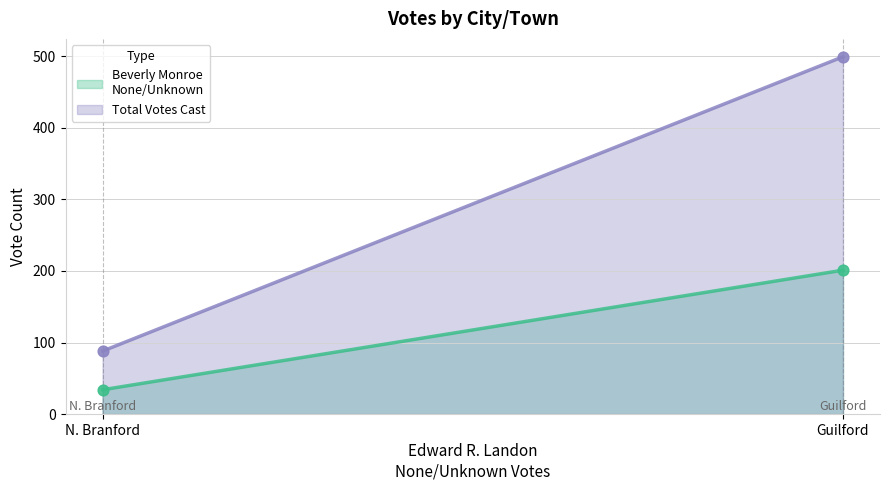

Is the value of Total Votes Cast at Guilford greater than the value of Beverly Monroe
None/Unknown at N. Branford?

Yes